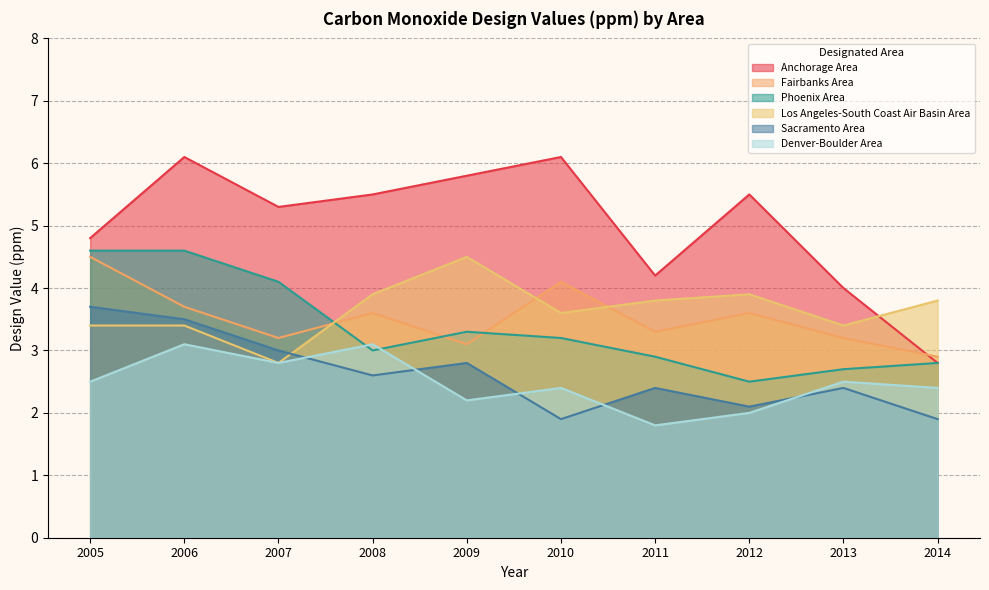

Reading left to right, transcribe all the data shown in this chart.

Anchorage Area: 2005=4.8	2006=6.1	2007=5.3	2008=5.5	2009=5.8	2010=6.1	2011=4.2	2012=5.5	2013=4.0	2014=2.8
Fairbanks Area: 2005=4.5	2006=3.7	2007=3.2	2008=3.6	2009=3.1	2010=4.1	2011=3.3	2012=3.6	2013=3.2	2014=2.9
Phoenix Area: 2005=4.6	2006=4.6	2007=4.1	2008=3.0	2009=3.3	2010=3.2	2011=2.9	2012=2.5	2013=2.7	2014=2.8
Los Angeles-South Coast Air Basin Area: 2005=3.4	2006=3.4	2007=2.8	2008=3.9	2009=4.5	2010=3.6	2011=3.8	2012=3.9	2013=3.4	2014=3.8
Sacramento Area: 2005=3.7	2006=3.5	2007=3.0	2008=2.6	2009=2.8	2010=1.9	2011=2.4	2012=2.1	2013=2.4	2014=1.9
Denver-Boulder Area: 2005=2.5	2006=3.1	2007=2.8	2008=3.1	2009=2.2	2010=2.4	2011=1.8	2012=2.0	2013=2.5	2014=2.4